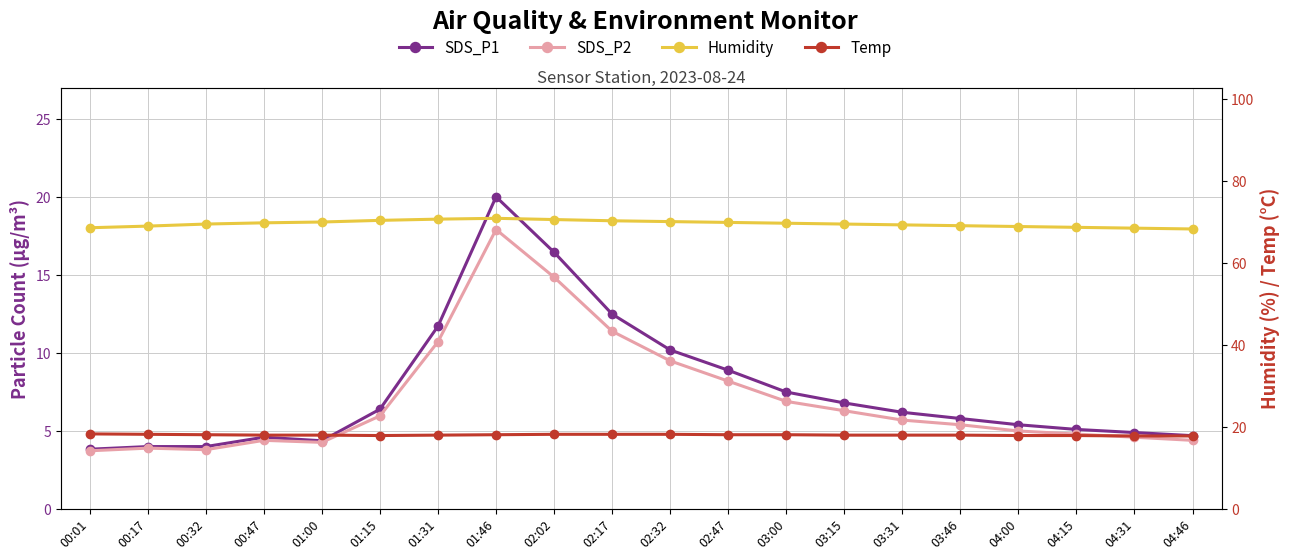

How many interior local peaks does the Humidity series have?

1